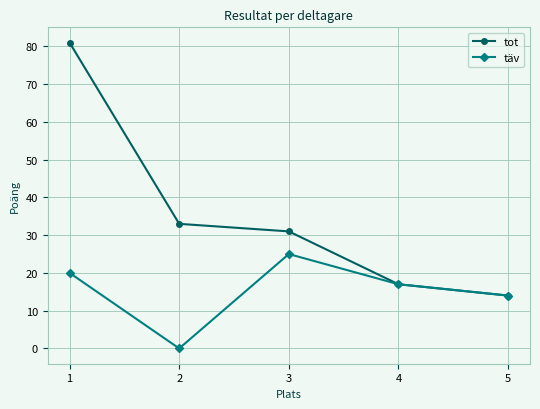

What is the value of the täv point at the 1st from the left?

20